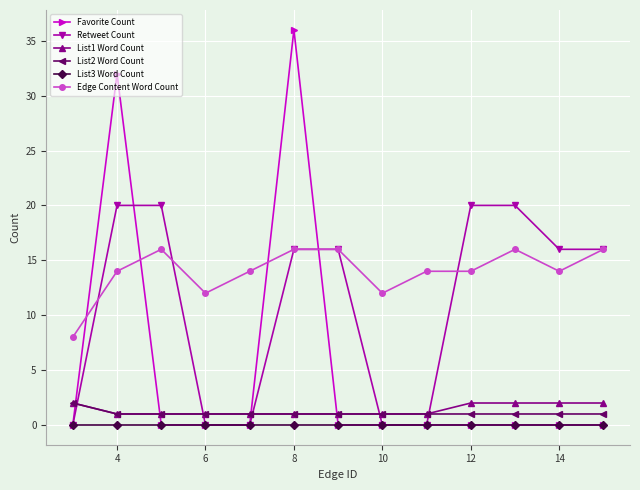

True or false: Edge Content Word Count has more than 1 interior local peaks.

True